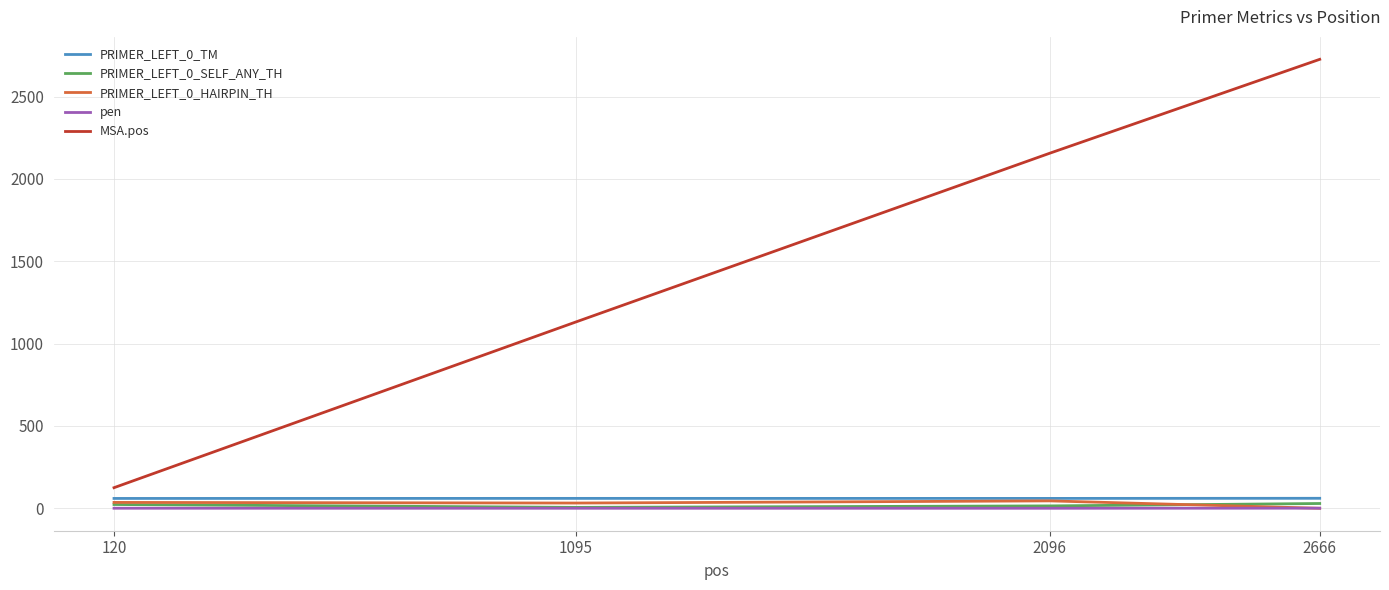

Which series has the largest total across all categories?

MSA.pos